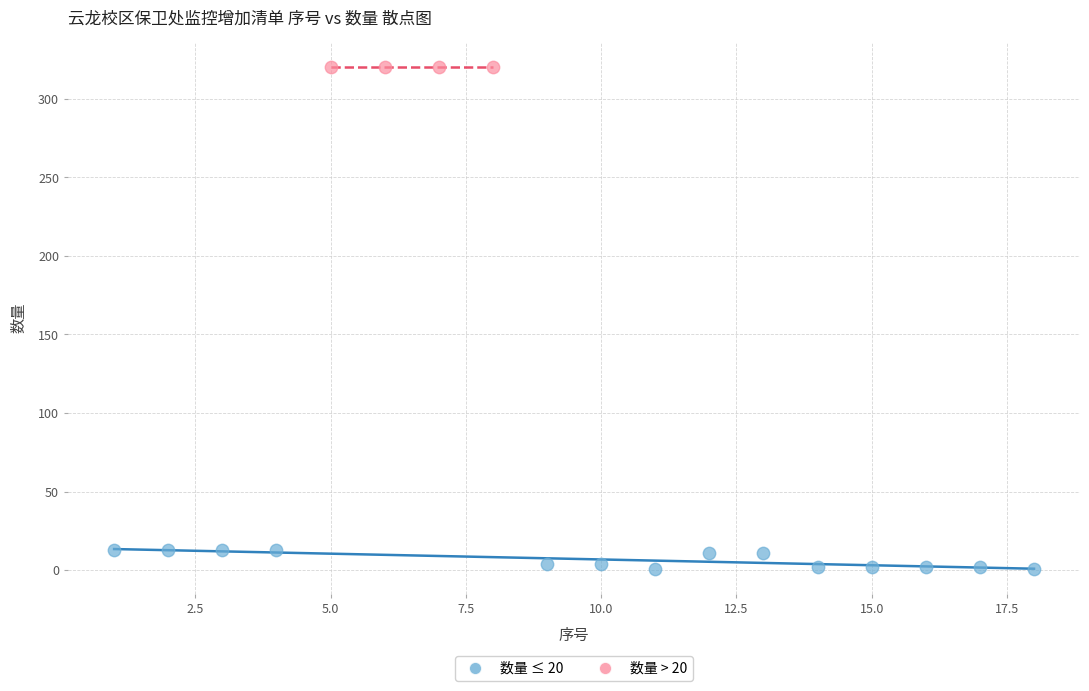

Which series contains the lowest Y value?

数量 ≤ 20